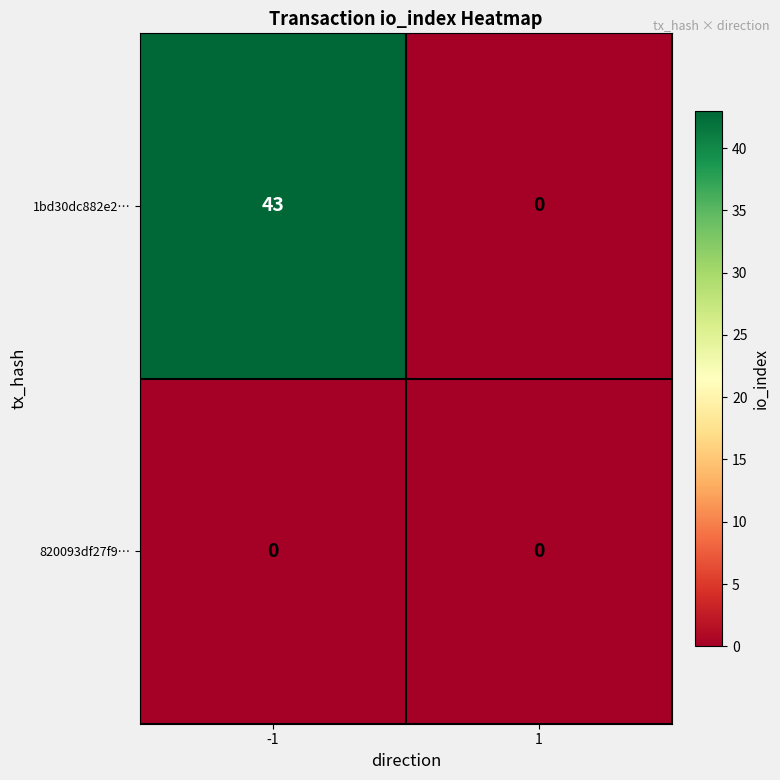

At how many categories does at least one series exceed 25?

1